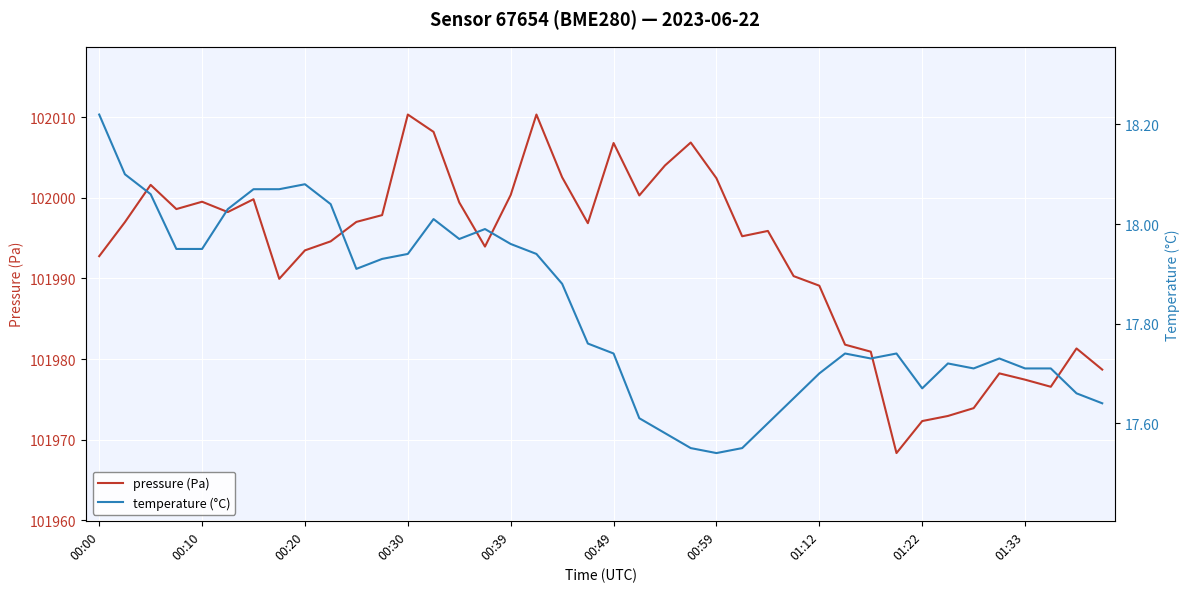

True or false: temperature (°C) and pressure (Pa) cross at least once.

False